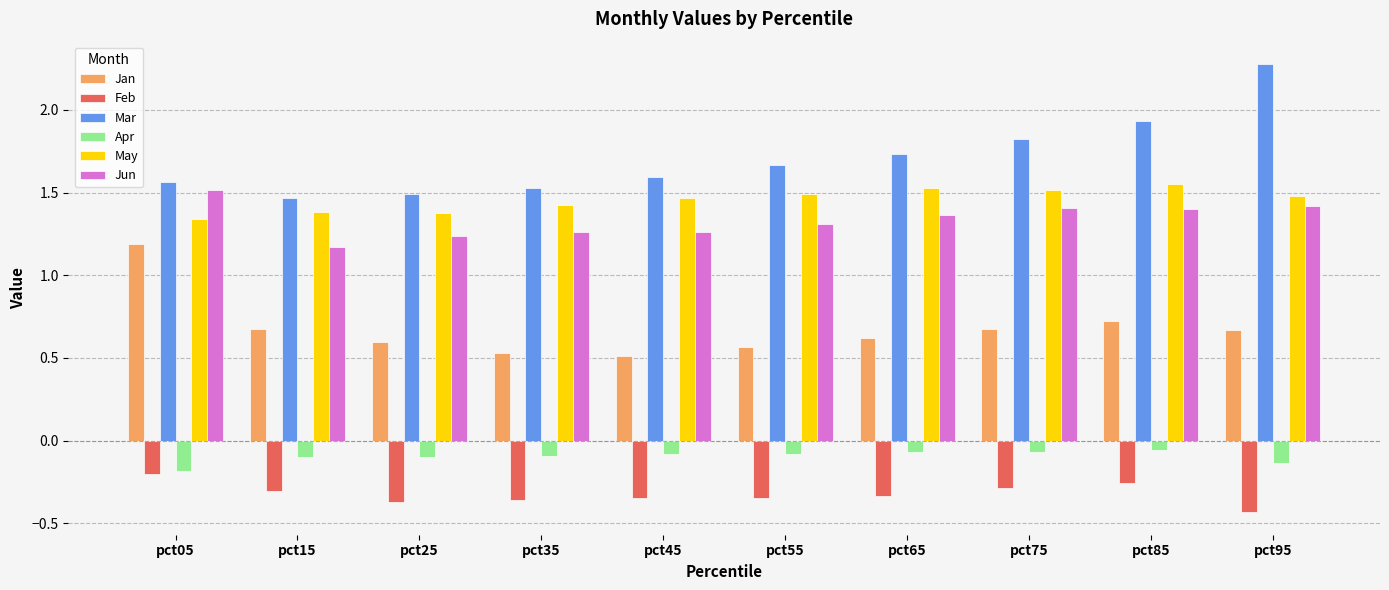

What are all the series names shown in the legend?

Jan, Feb, Mar, Apr, May, Jun